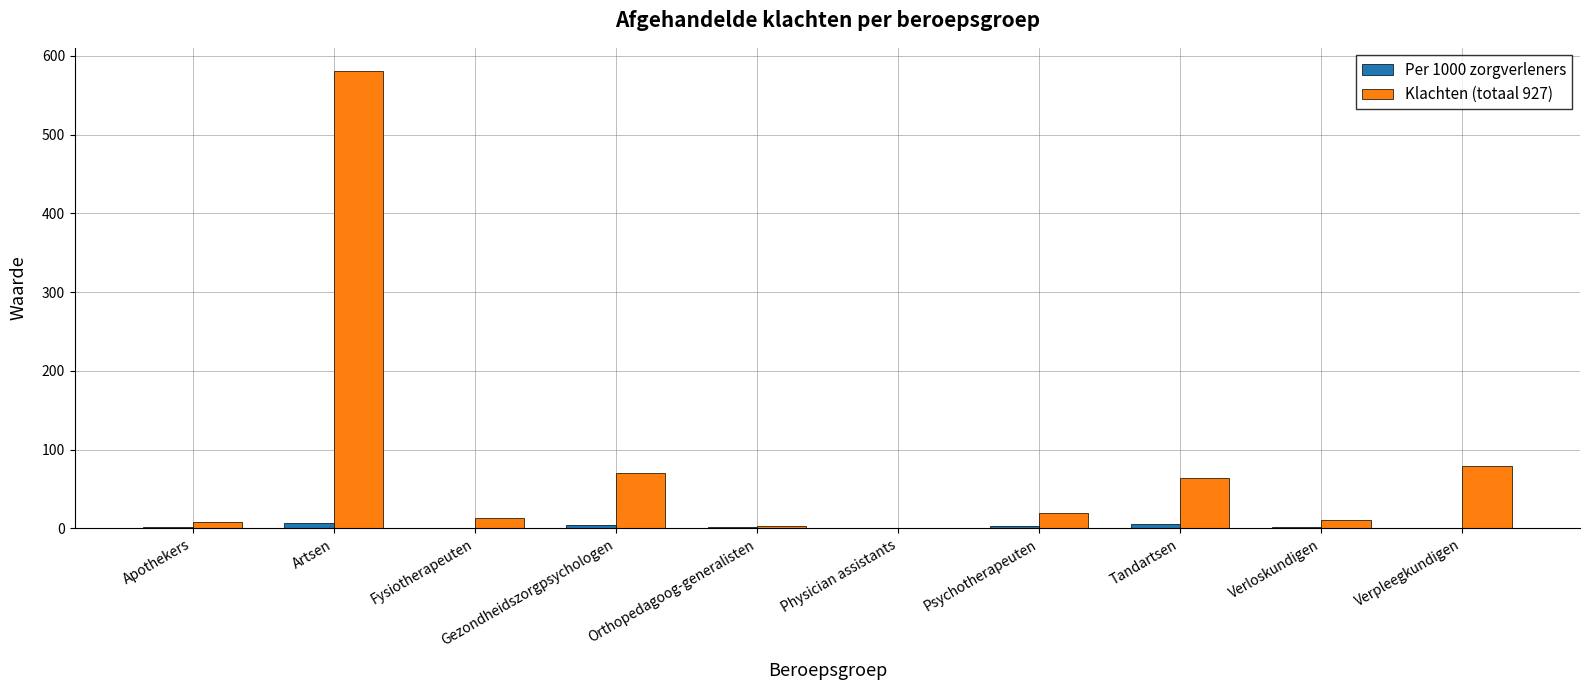

Are the bars grouped side by side (vs. stacked)?

Yes